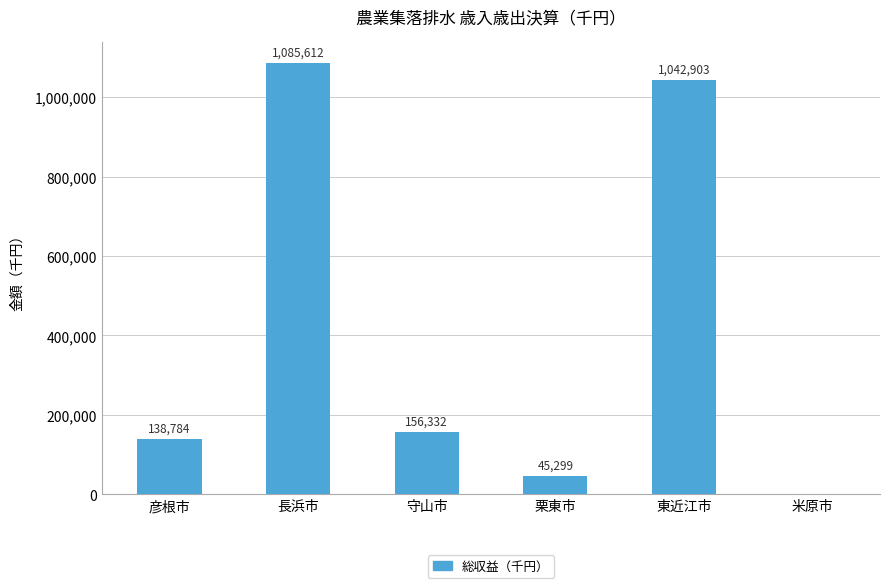

What is the maximum value shown in the chart?

1085612